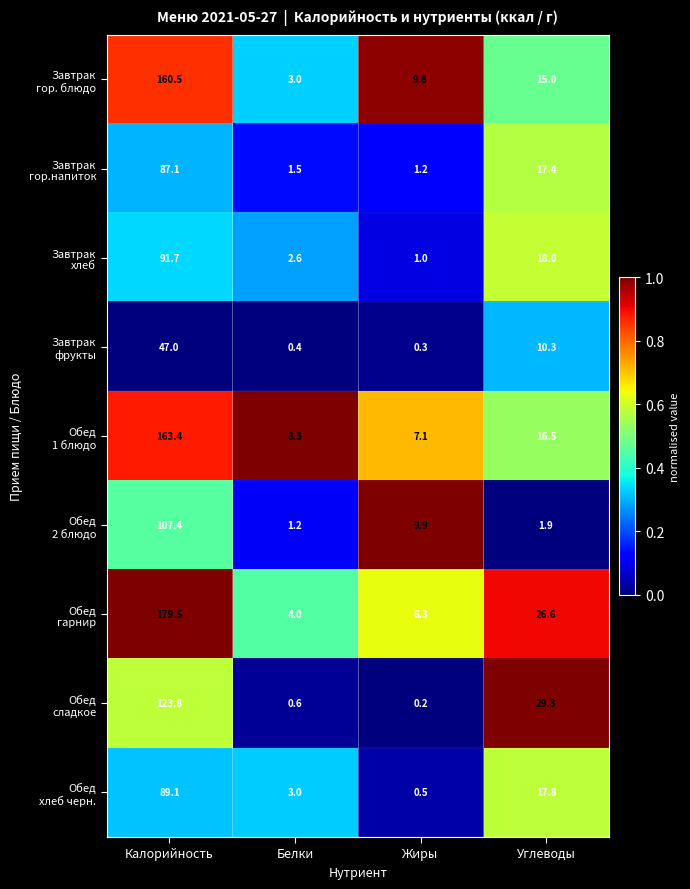

What is the total value across all series at Жиры?

36.3